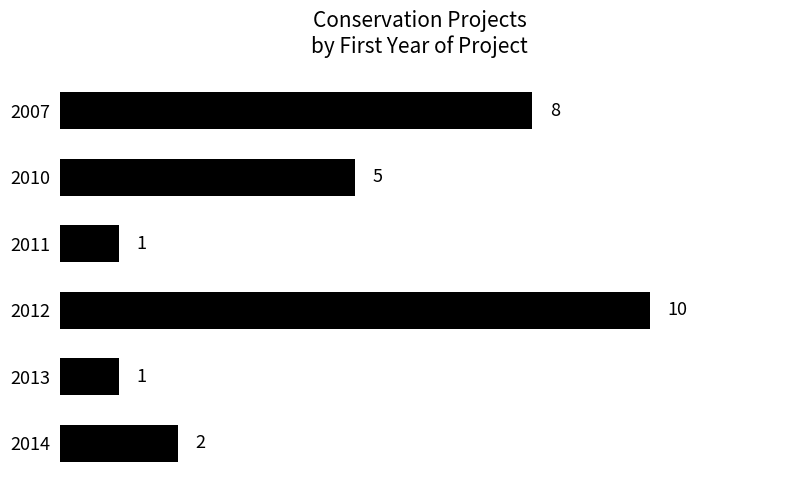

At which category does the chart reach its peak across all series?

2012